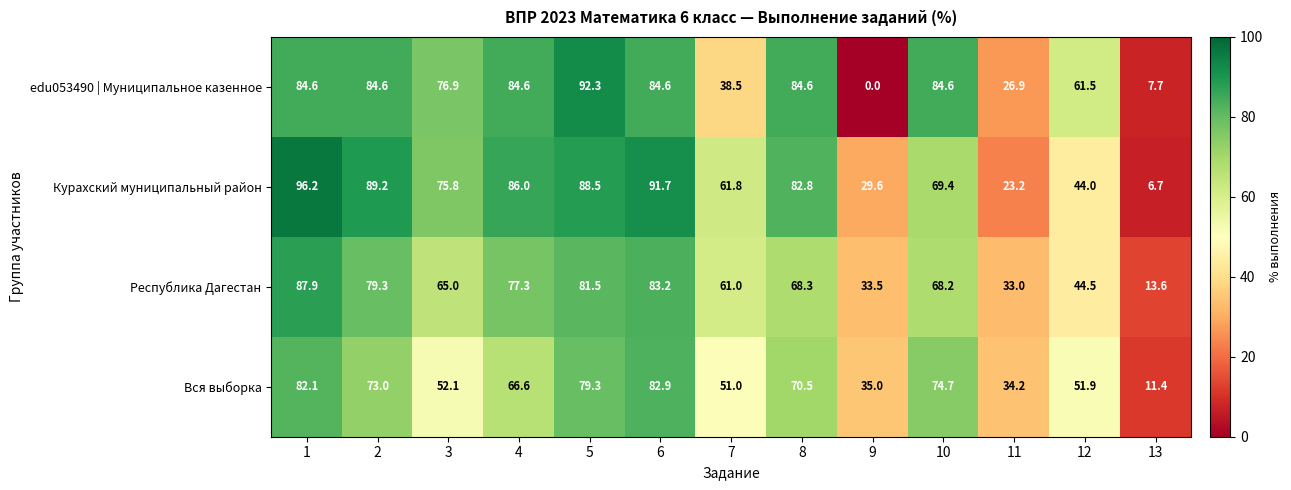

What is the greatest value displayed?

96.2